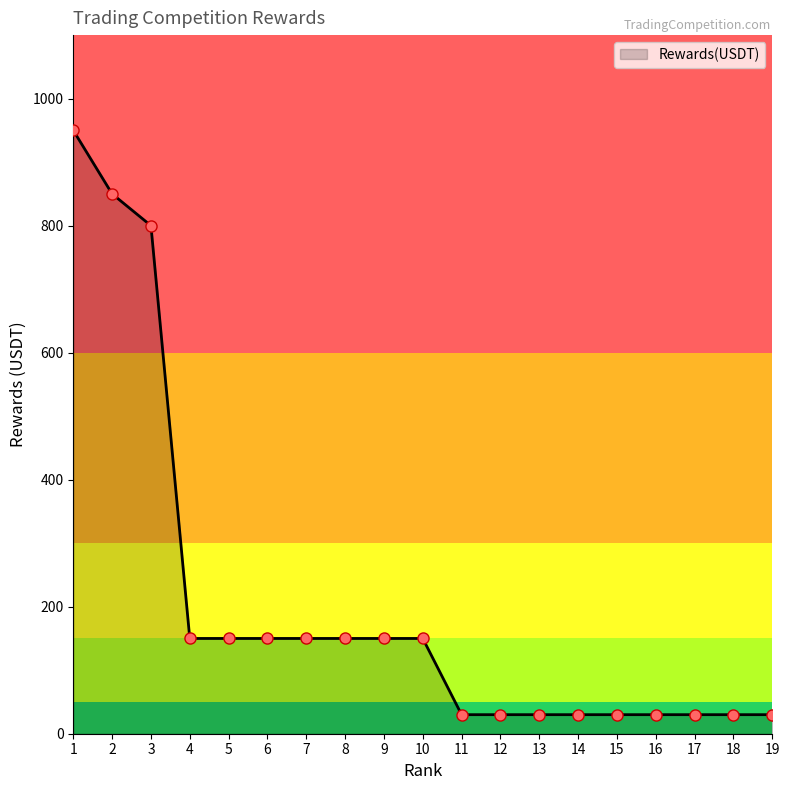

What is the ratio of the value at 7 to the value at 18?

5.0